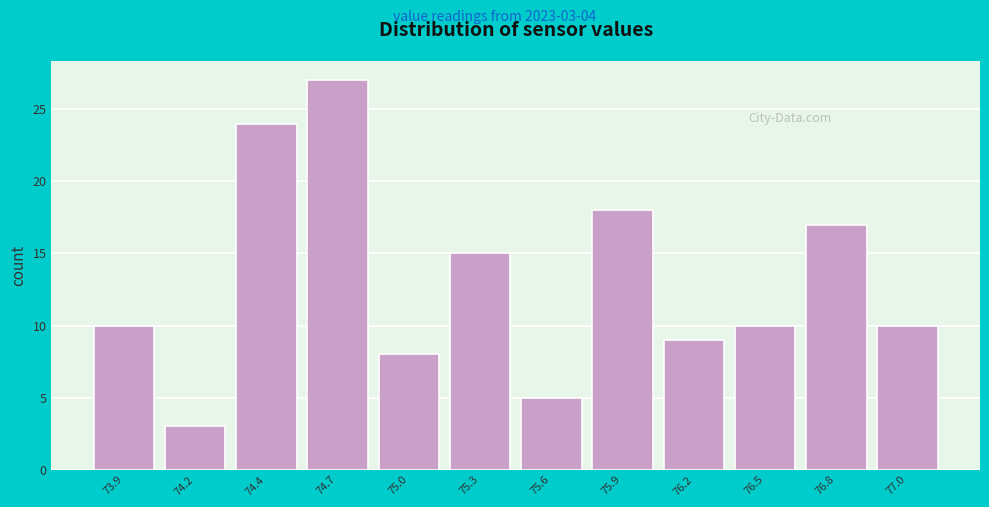

Reading right to left, extract all data points from this chart.

77.0=10	76.8=17	76.5=10	76.2=9	75.9=18	75.6=5	75.3=15	75.0=8	74.7=27	74.4=24	74.2=3	73.9=10